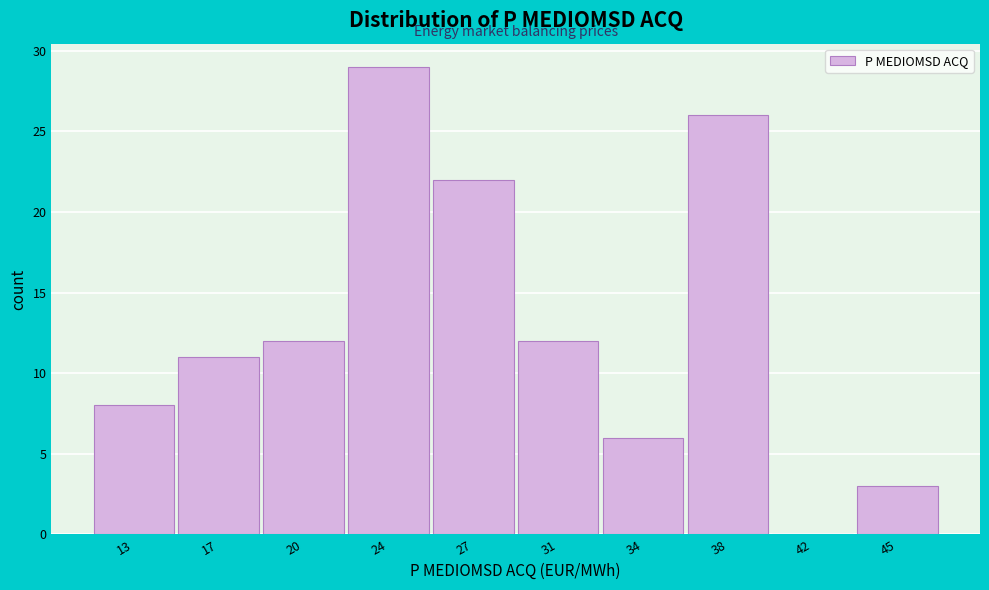

Reading right to left, what are all the values shown in this chart?

45=3	42=0	38=26	34=6	31=12	27=22	24=29	20=12	17=11	13=8